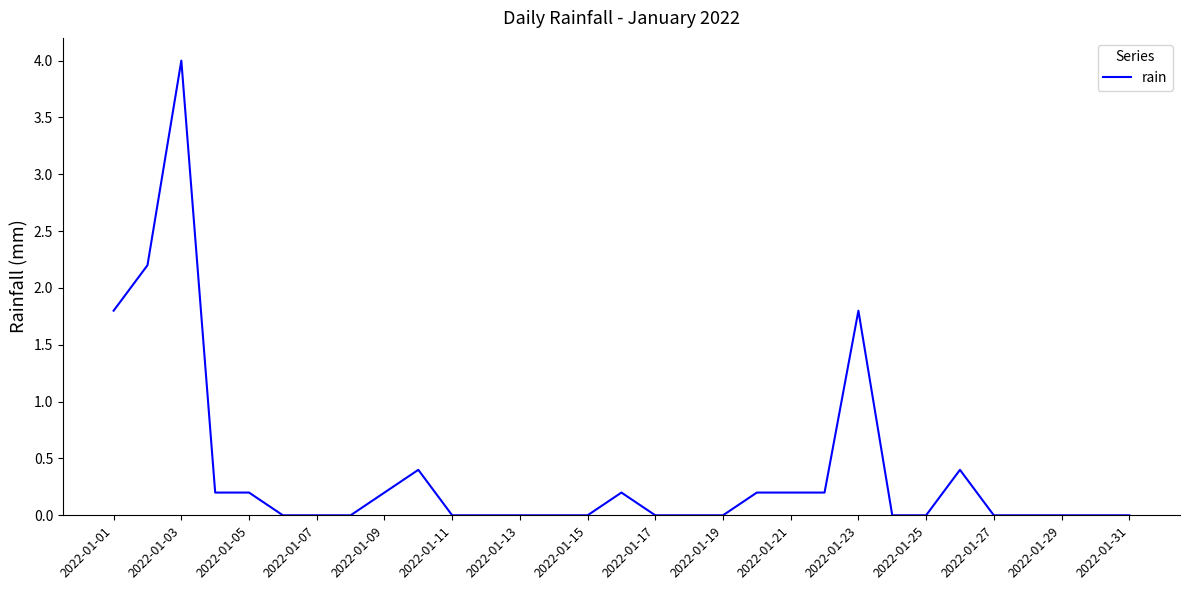

What is the maximum value shown in the chart?

4.0